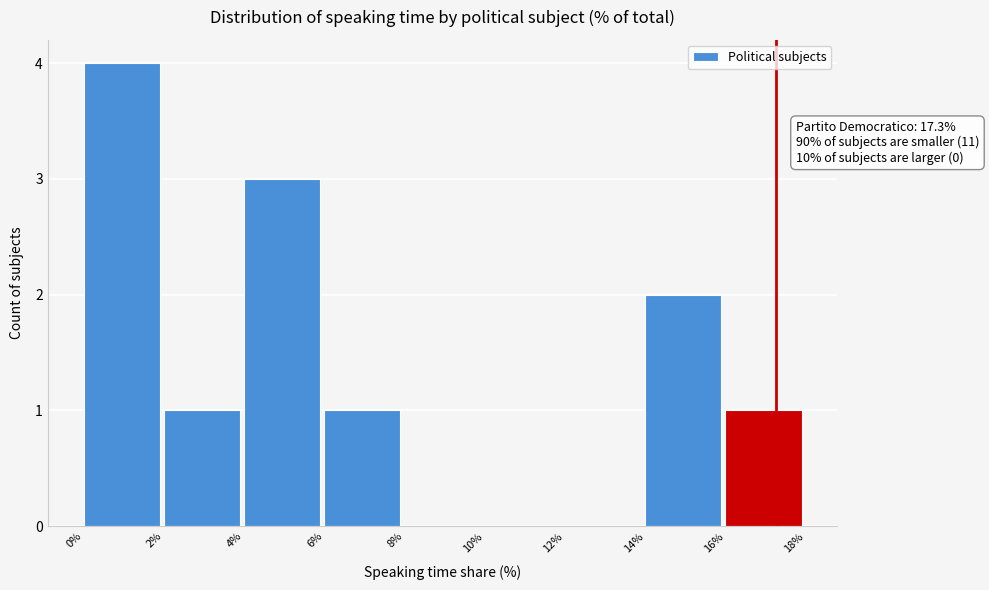

Which range on the x-axis has the tallest bar?

0% to 2%